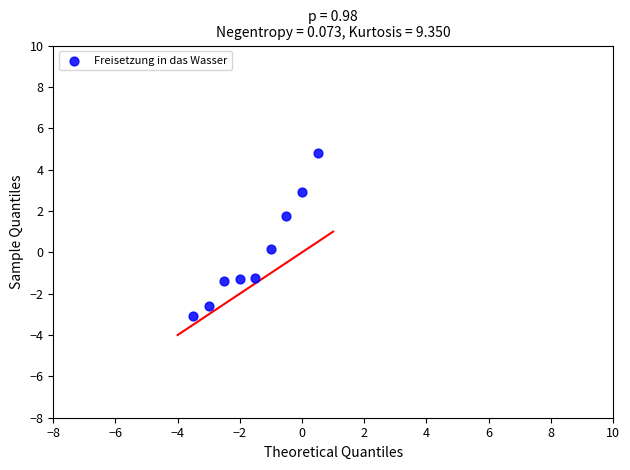

What is the range of X values (max minus min)?

4.0